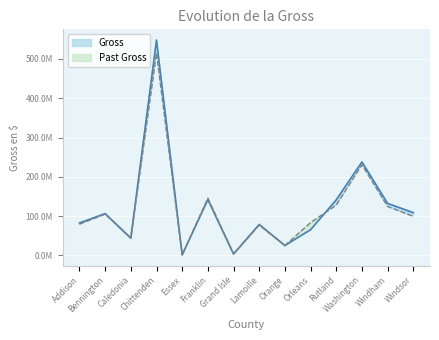

Between Addison and Orange, which is larger?

Addison